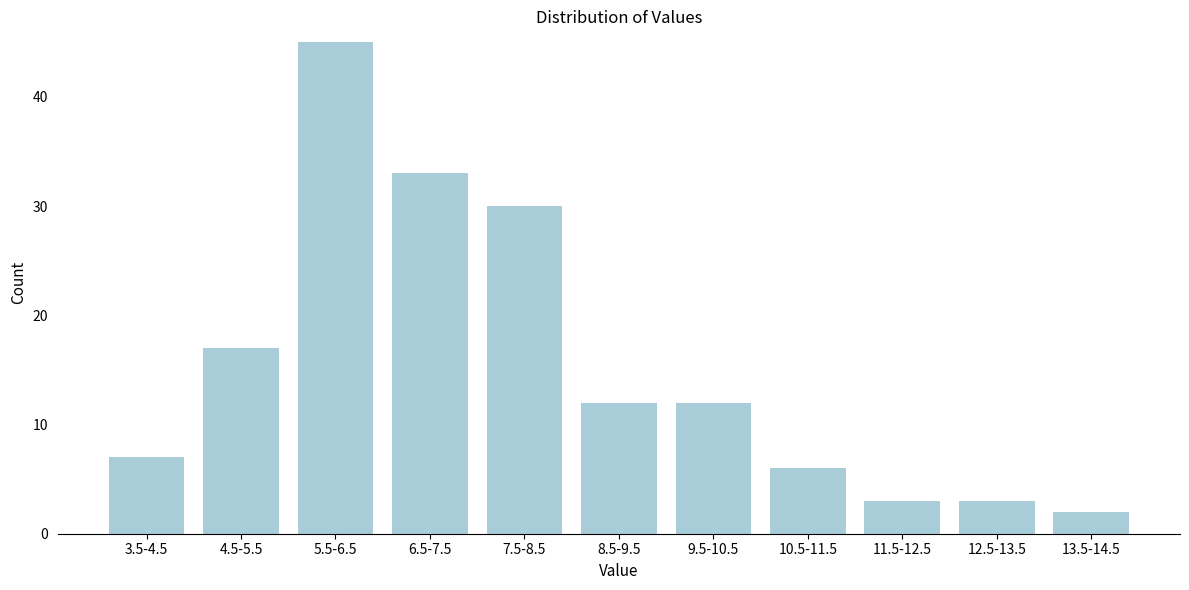

Reading left to right, list all the values displayed in this chart.

3.5-4.5=7	4.5-5.5=17	5.5-6.5=45	6.5-7.5=33	7.5-8.5=30	8.5-9.5=12	9.5-10.5=12	10.5-11.5=6	11.5-12.5=3	12.5-13.5=3	13.5-14.5=2